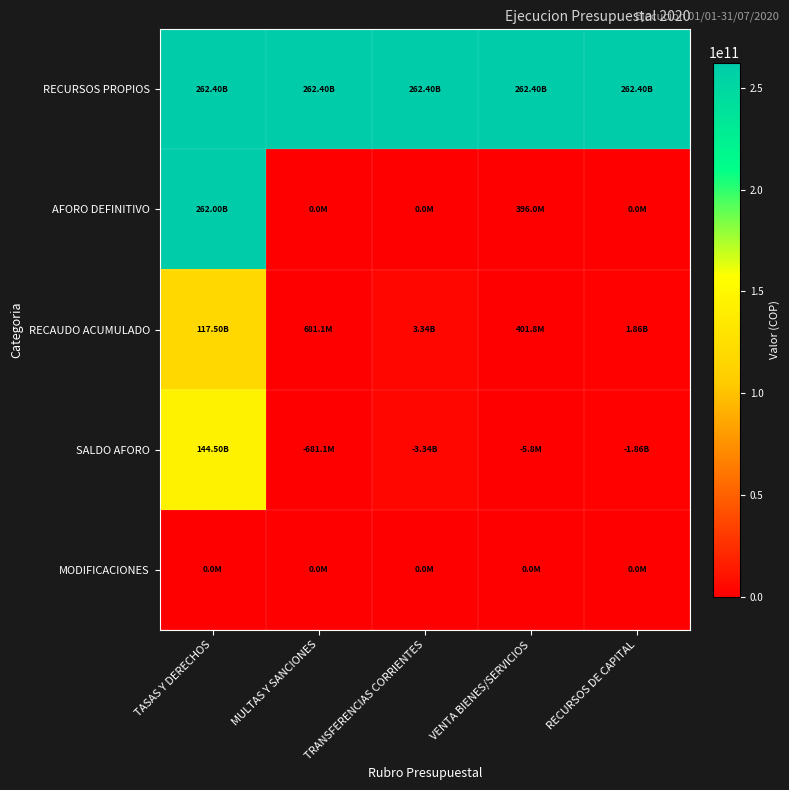

Reading left to right, transcribe all the data shown in this chart.

RECURSOS PROPIOS: TASAS Y DERECHOS=262400000600.0	MULTAS Y SANCIONES=262400000600.0	TRANSFERENCIAS CORRIENTES=262400000600.0	VENTA BIENES/SERVICIOS=262400000600.0	RECURSOS DE CAPITAL=262400000600.0
AFORO DEFINITIVO: TASAS Y DERECHOS=262004000600.0	MULTAS Y SANCIONES=0.0	TRANSFERENCIAS CORRIENTES=0.0	VENTA BIENES/SERVICIOS=396000000.0	RECURSOS DE CAPITAL=0.0
RECAUDO ACUMULADO: TASAS Y DERECHOS=117499468418.0	MULTAS Y SANCIONES=681143718.2	TRANSFERENCIAS CORRIENTES=3337890873.9	VENTA BIENES/SERVICIOS=401769106.0	RECURSOS DE CAPITAL=1864314913.2
SALDO AFORO: TASAS Y DERECHOS=144504532182.0	MULTAS Y SANCIONES=681143718.2	TRANSFERENCIAS CORRIENTES=3337890873.9	VENTA BIENES/SERVICIOS=5769106.0	RECURSOS DE CAPITAL=1864314913.2
MODIFICACIONES: TASAS Y DERECHOS=0.0	MULTAS Y SANCIONES=0.0	TRANSFERENCIAS CORRIENTES=0.0	VENTA BIENES/SERVICIOS=0.0	RECURSOS DE CAPITAL=0.0